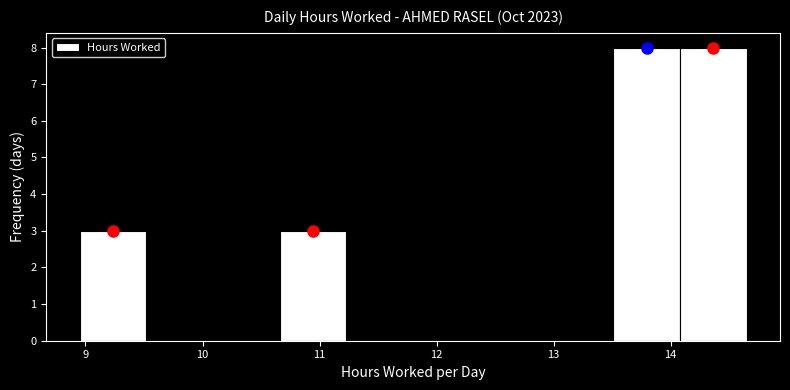

Reading left to right, list every bar in this chart as the range it spans on the x-axis followed by its height. Neither the bar edges nor the heights are printed on the chart, so give them approximately, as read against the axes.

8.95 to 9.52: 3
9.52 to 10.09: 0
10.09 to 10.66: 0
10.66 to 11.23: 3
11.23 to 11.80: 0
11.80 to 12.37: 0
12.37 to 12.94: 0
12.94 to 13.51: 0
13.51 to 14.08: 8
14.08 to 14.65: 8